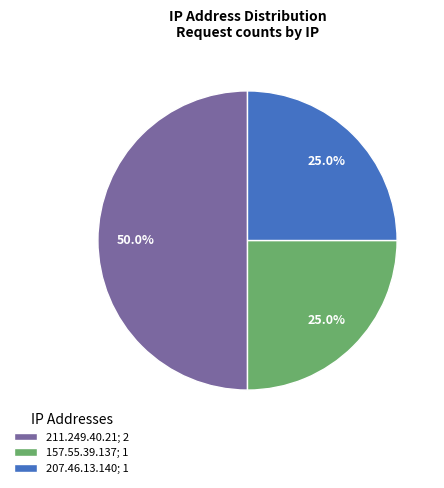

Does 157.55.39.137; 1 represent more than half of the total?

No